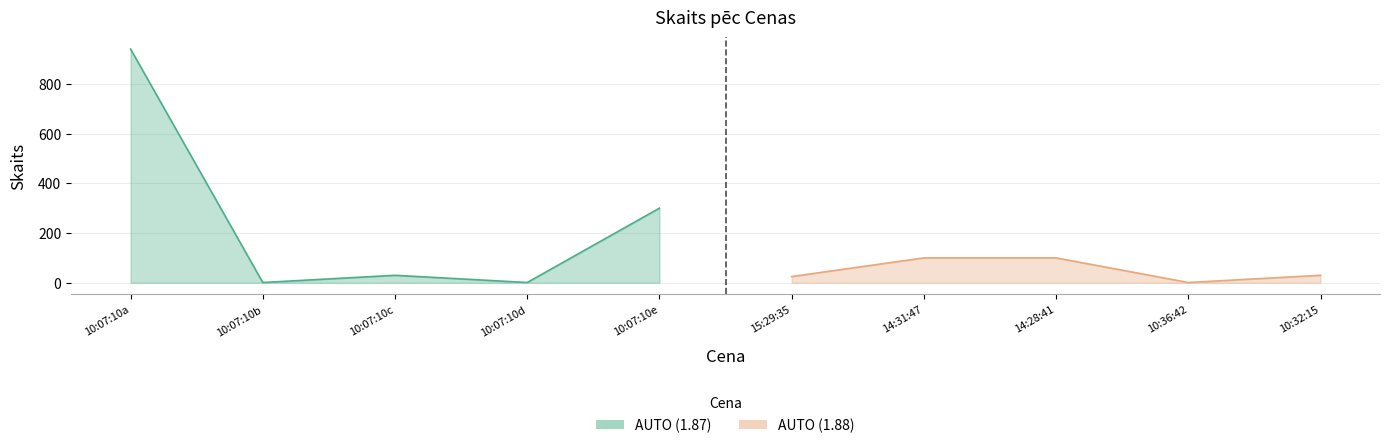

At which label does AUTO (1.87) reach its peak?

10:07:10a